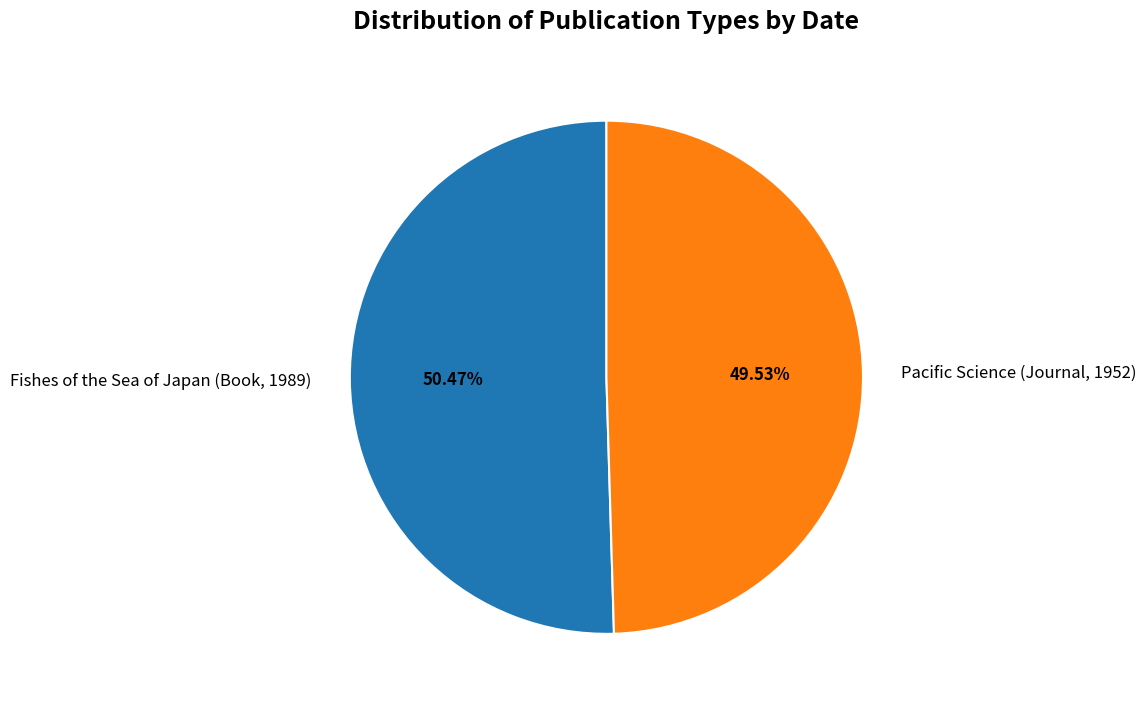

To the nearest percent, what is the difference between the Fishes of the Sea of Japan (Book, 1989) and Pacific Science (Journal, 1952) slice percentages?

1%